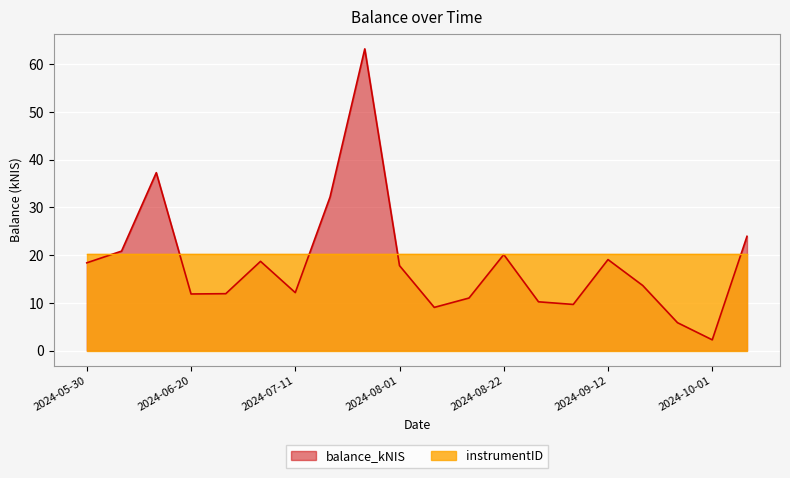

How many interior local valleys (lower than both neighbors) does the data have?

5